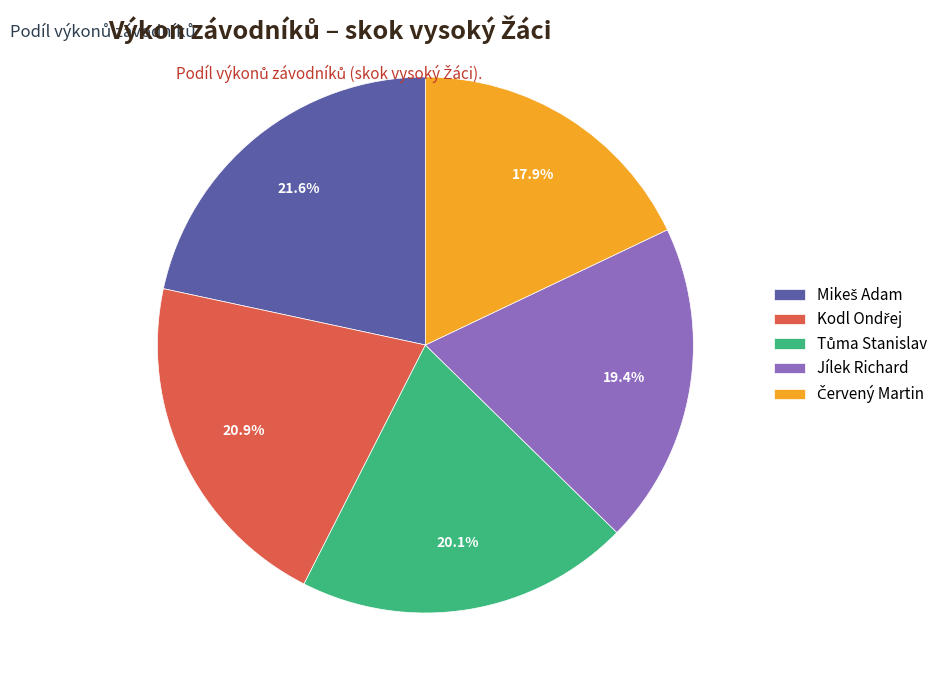

How much of the chart is everything except Jílek Richard?

80.6%